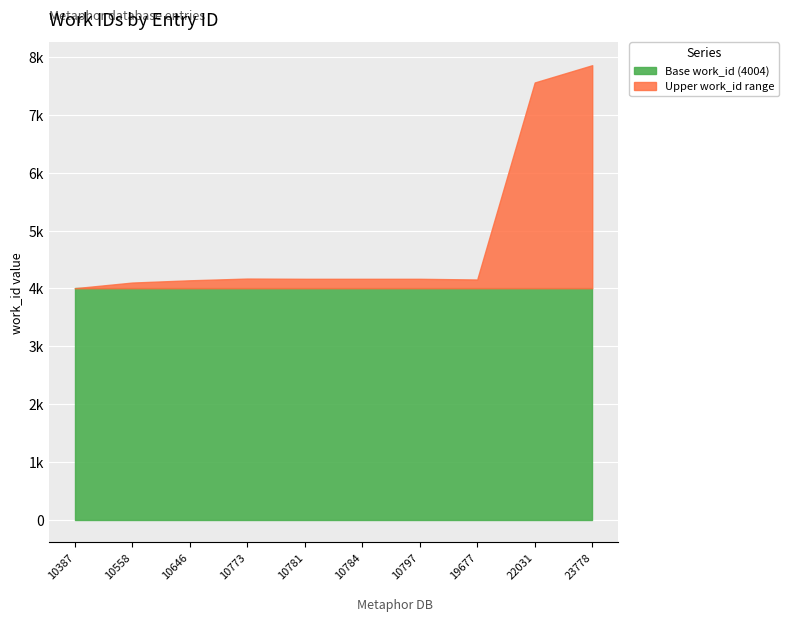

Reading right to left, extract all data points from this chart.

work_id: 7864	7565	4155	4167	4167	4167	4171	4141	4102	4004
id: 23778	22031	19677	10797	10784	10781	10773	10646	10558	10387